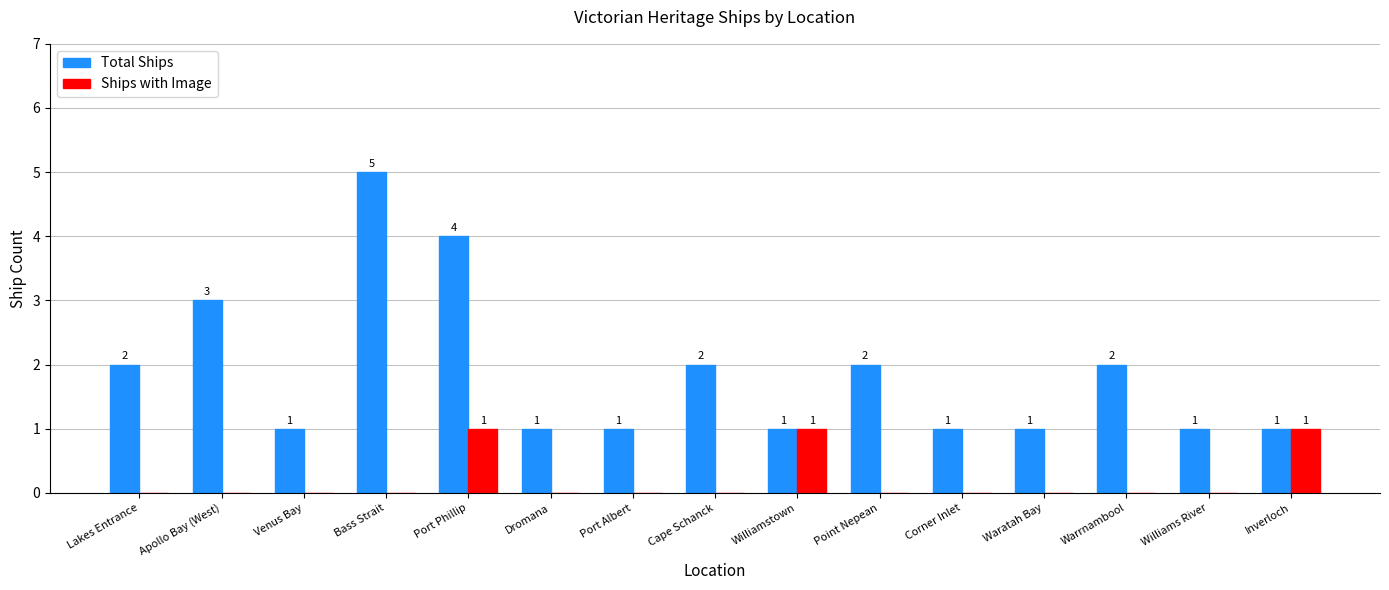

At which category does the chart reach its peak across all series?

Bass Strait